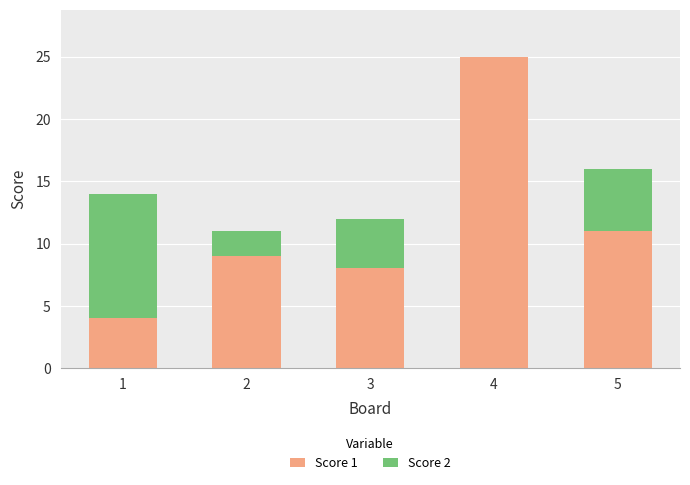

What is the sum of all Score 1 values?

57